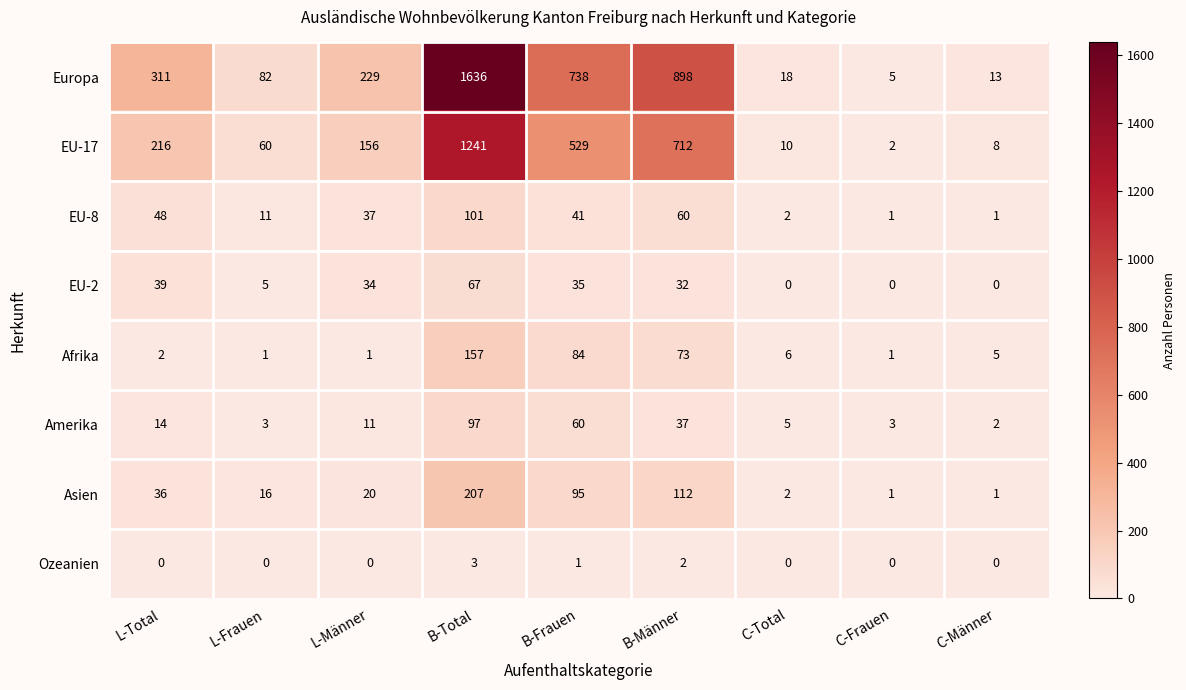

Which series has the largest total across all categories?

Europa